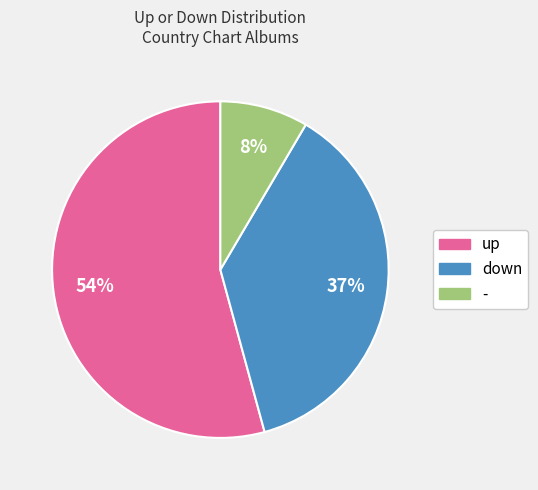

Count the number of slices in the pie.

3